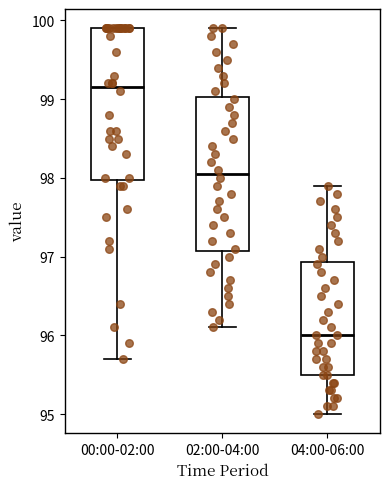

Reading left to right, read every box against the y-axis: the position of its median line, the range the box covers, and the ends of its whiskers. The values are not printed on the chart, so give them approximately, as read against the axis.

00:00-02:00: median 99.2, box 98.0 to 99.9, whiskers 95.7 to 99.9
02:00-04:00: median 98.1, box 97.1 to 99.0, whiskers 96.1 to 99.9
04:00-06:00: median 96.0, box 95.5 to 96.9, whiskers 95.0 to 97.9